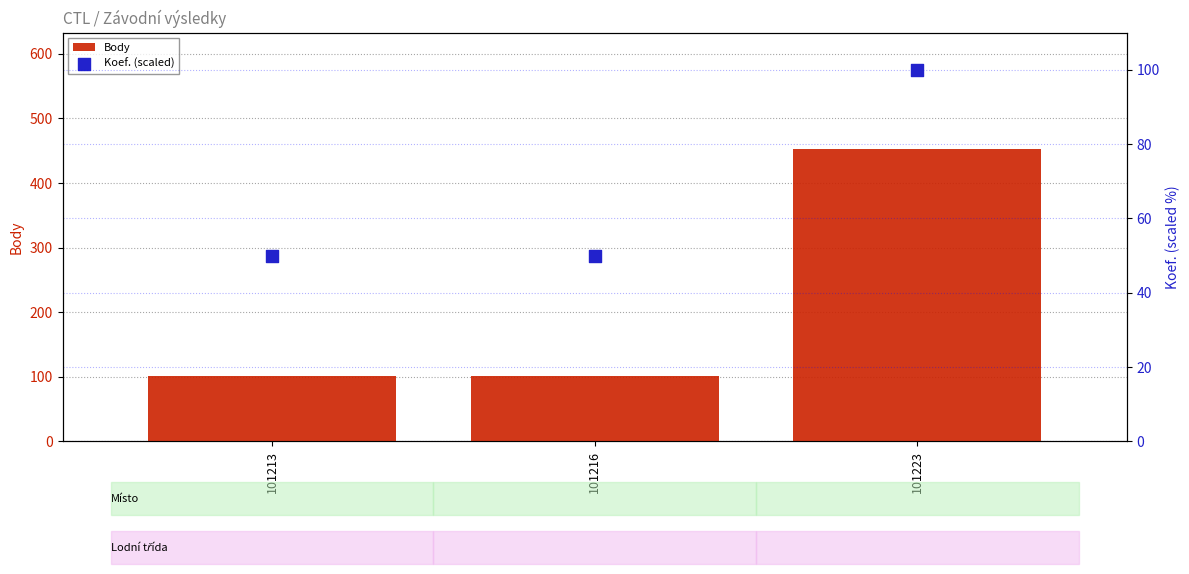

What are all the series names shown in the legend?

Body, Koef. (scaled)